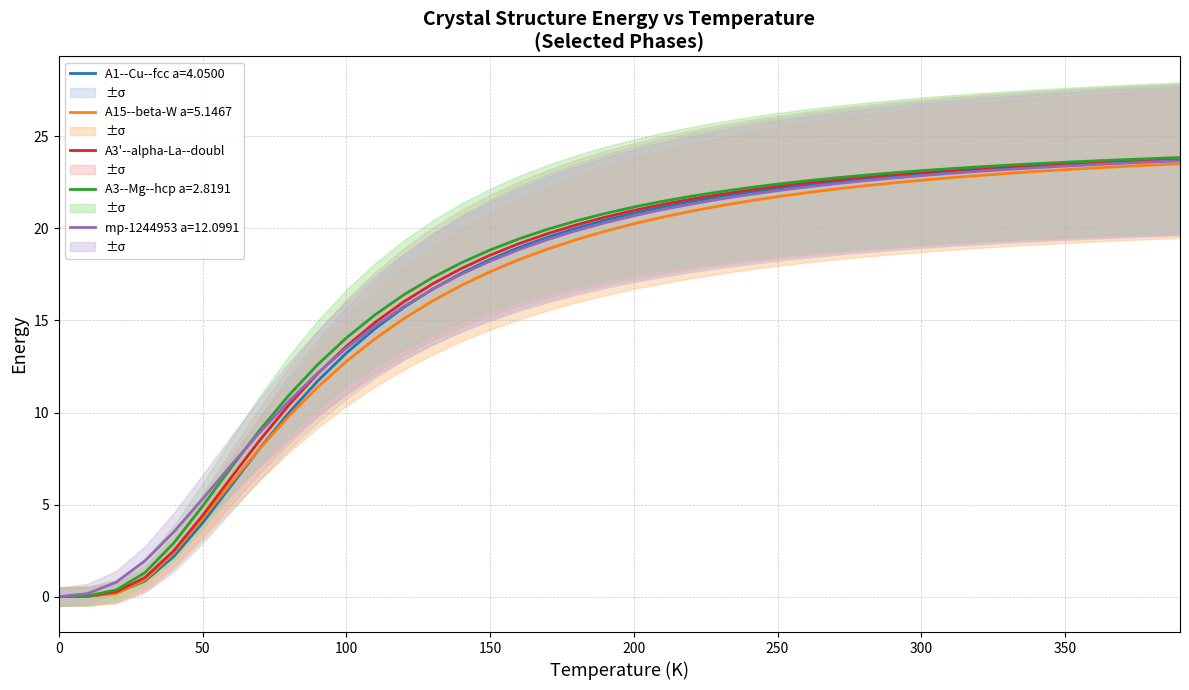

Reading right to left, extract all data points from this chart.

23.8	23.7	23.7	23.6	23.5	23.4	23.4	23.3	23.2	23.0	22.9	22.8	22.6	22.5	22.3	22.1	21.8	21.6	21.3	21.0	20.6	20.2	19.7	19.2	18.5	17.8	17.0	16.0	14.9	13.6	12.1	10.4	8.5	6.5	4.4	2.5	1.0	0.3	0.0	0.0